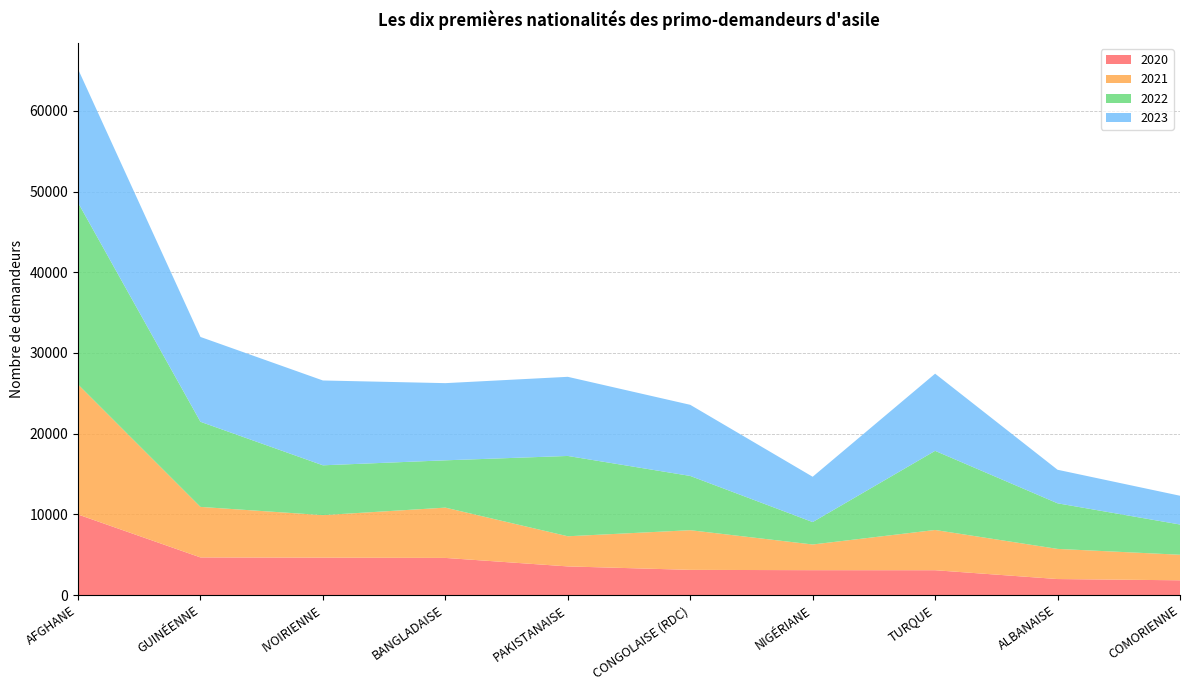

Reading left to right, transcribe all the data shown in this chart.

2020: 9980	4660	4631	4599	3547	3119	3080	3074	1981	1826
2021: 16116	6260	5269	6231	3735	4915	3183	4987	3735	3167
2022: 22529	10549	6175	5864	9952	6724	2777	9806	5650	3746
2023: 16550	10512	10512	9562	9806	8813	5617	9563	4158	3564